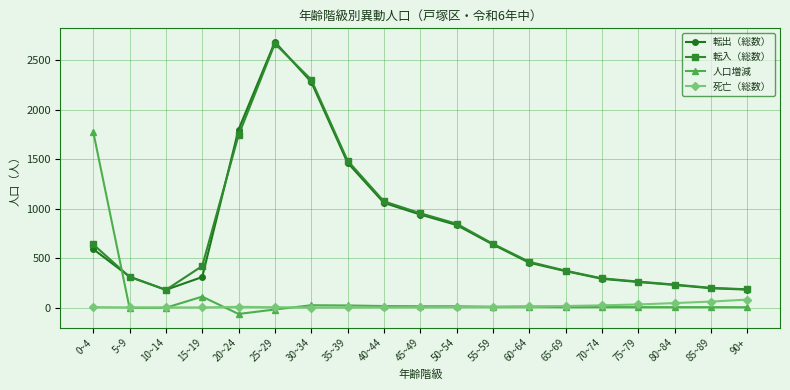

What is the value of the 転出（総数） point at the 19th from the left?

181